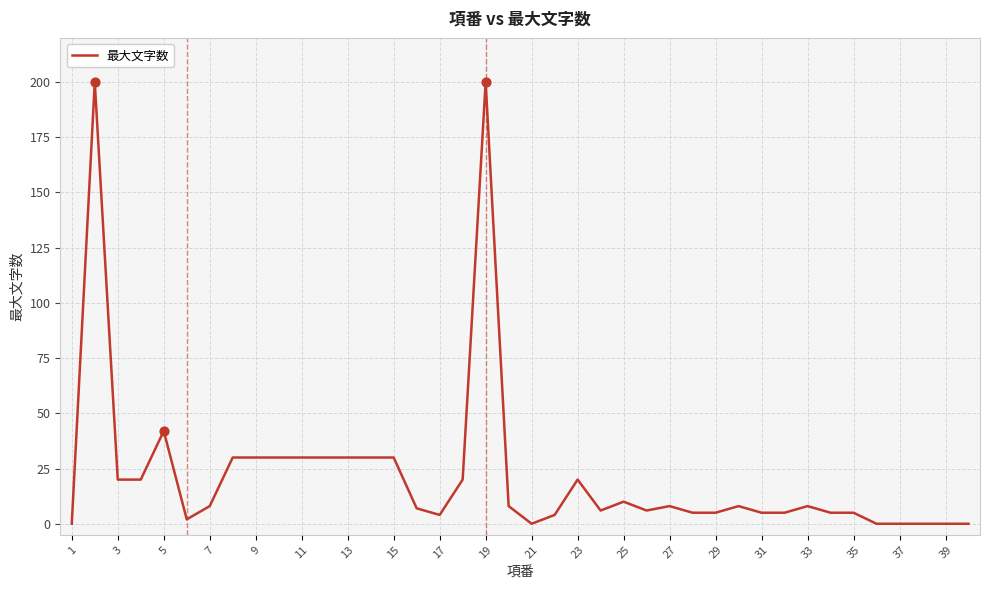

What is the maximum value shown in the chart?

200